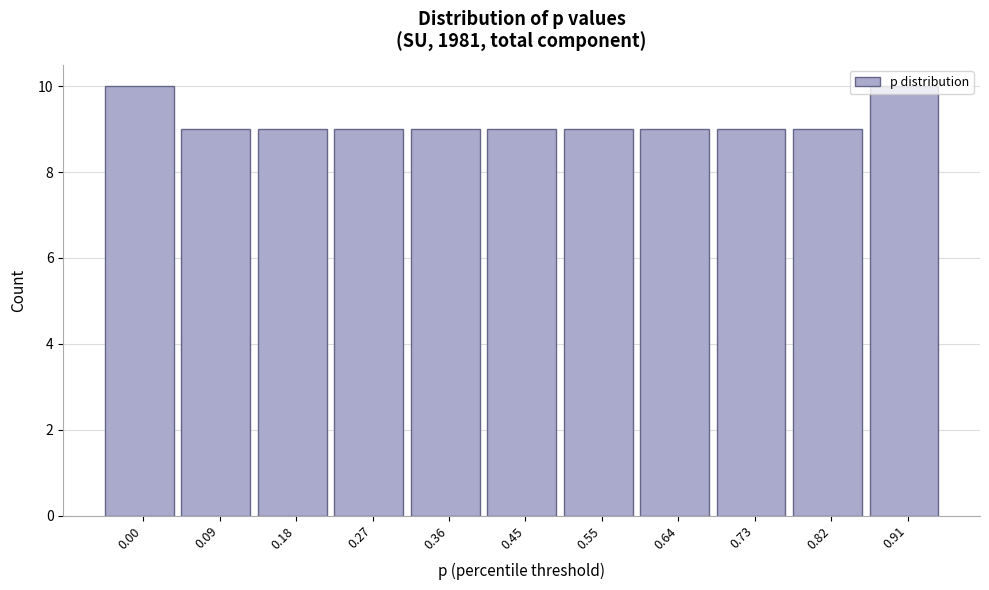

What is the ratio of the value at 0.55 to the value at 0.45?

1.0